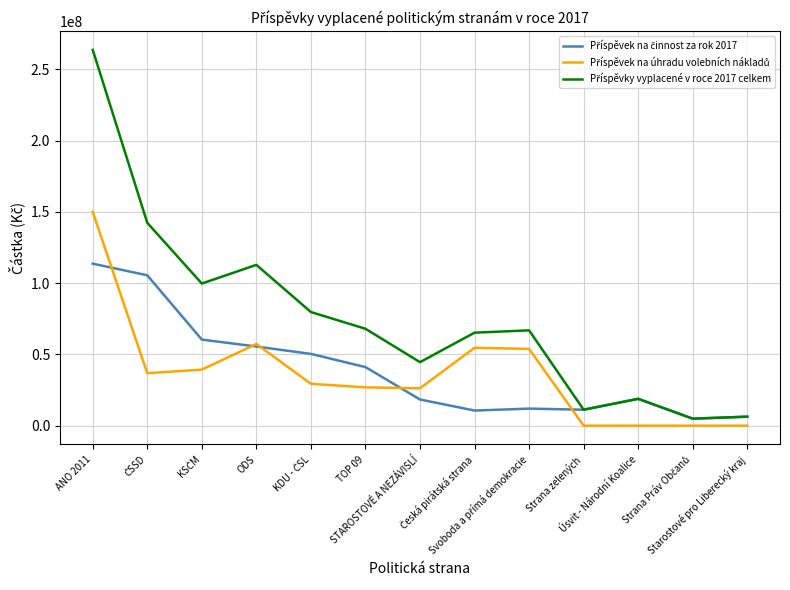

What is the maximum value shown in the chart?

263686300